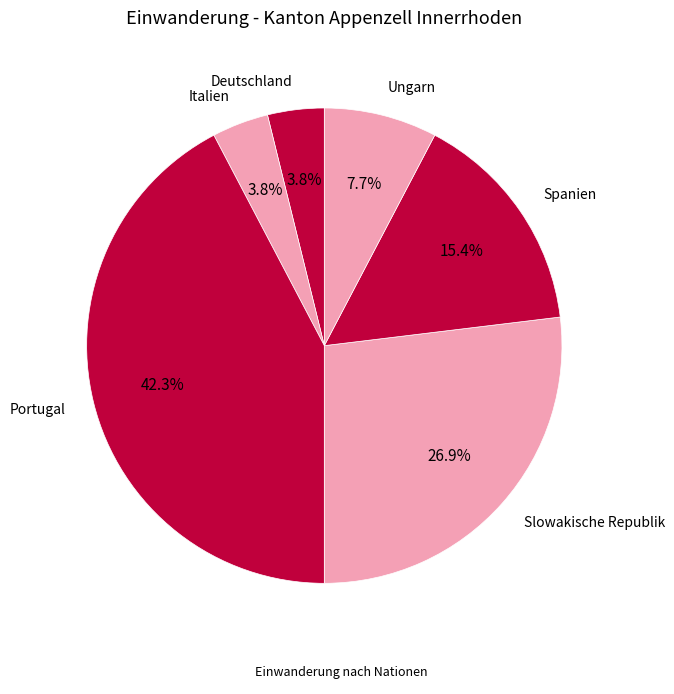

What percentage is NOT represented by Slowakische Republik?

73.1%